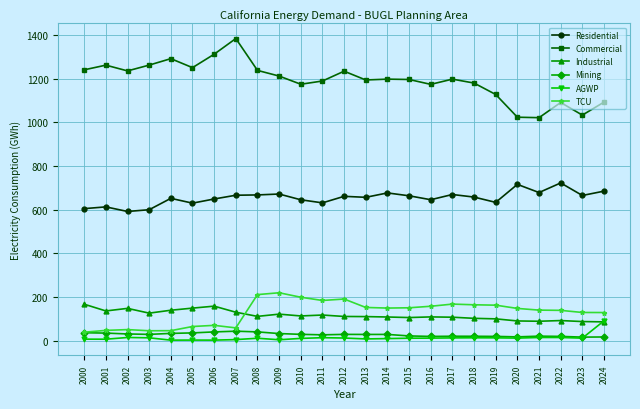

Is the value of Commercial at 2004 greater than the value of Industrial at 2008?

Yes